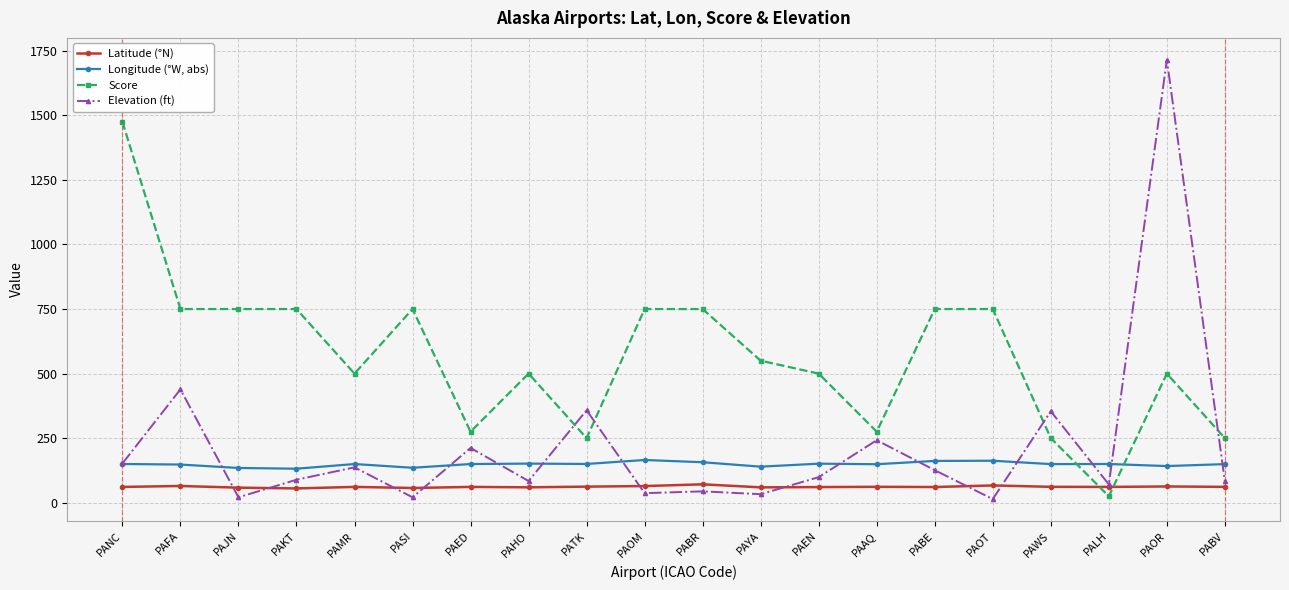

How many lines are shown in the chart?

4